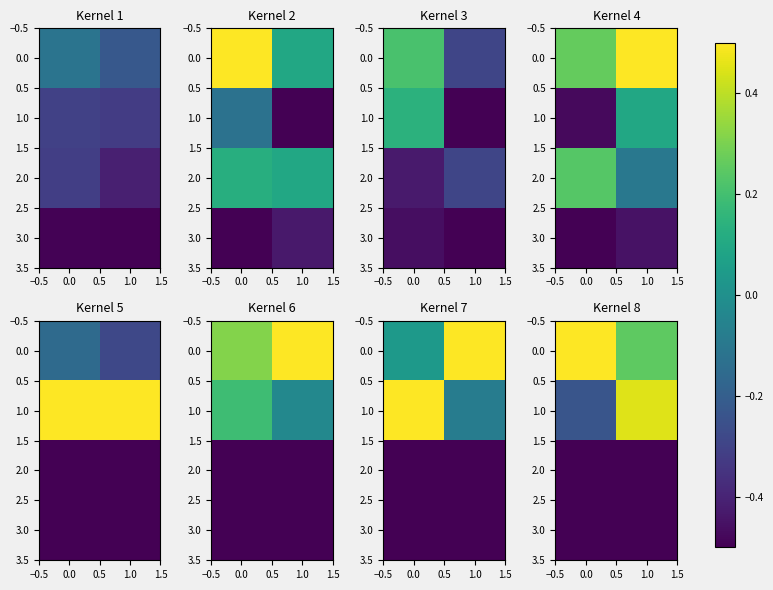

How many data points in 1.0 are above 0?

1